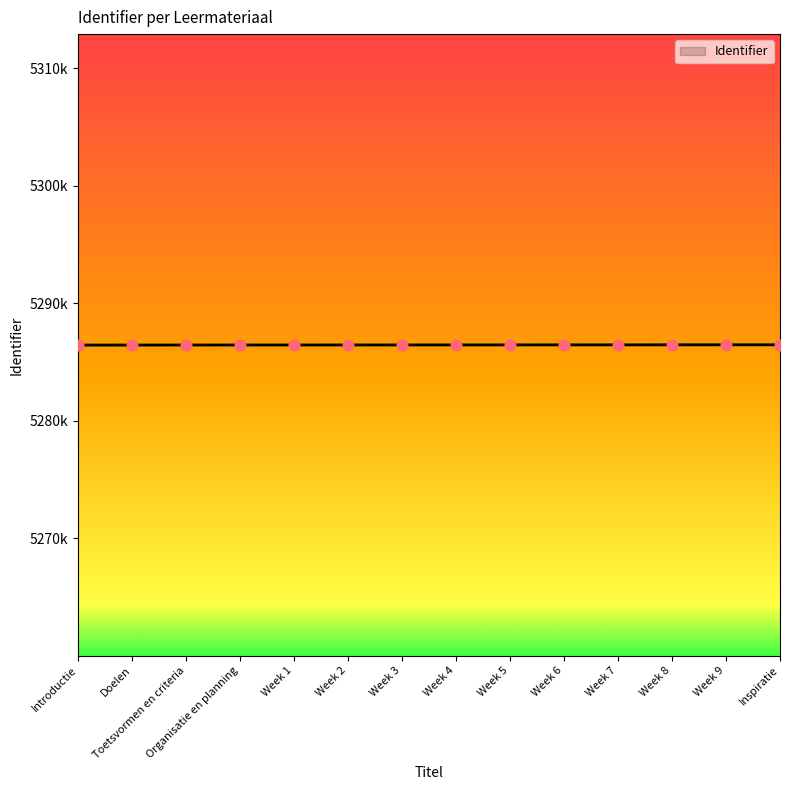

What is the change in value from Introductie to Week 6?

+17